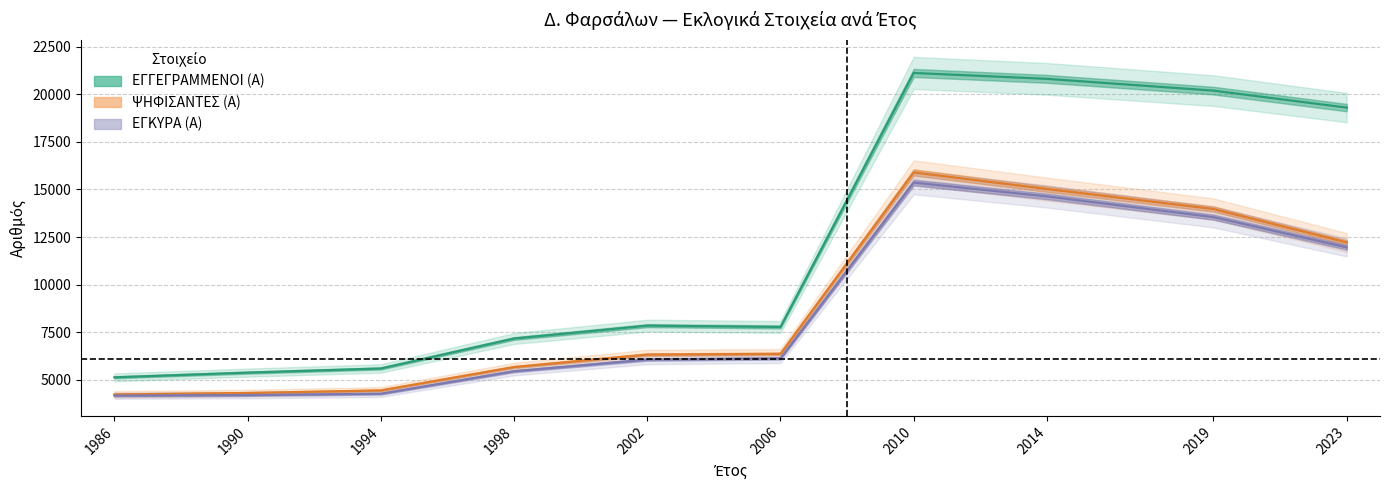

What is the difference between the maximum and minimum values in the ΨΗΦΙΣΑΝΤΕΣ (Α) series?

11677